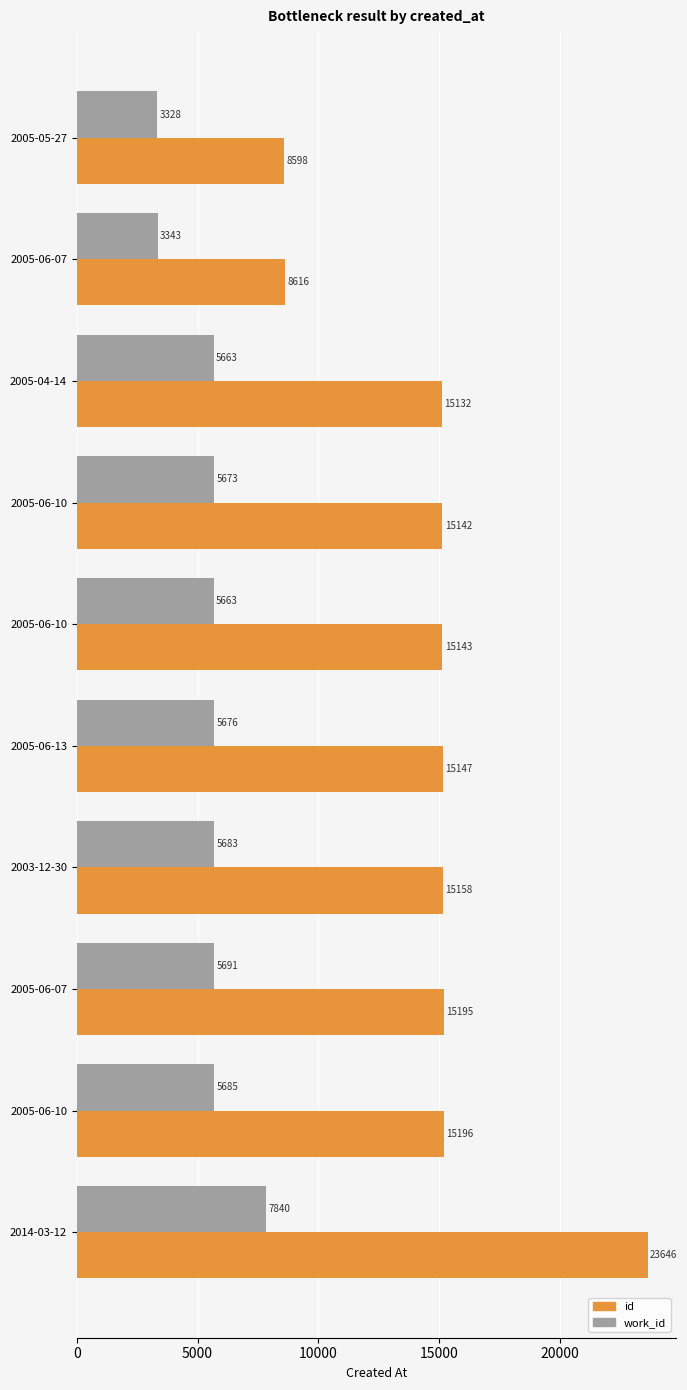

What are all the series names shown in the legend?

id, work_id